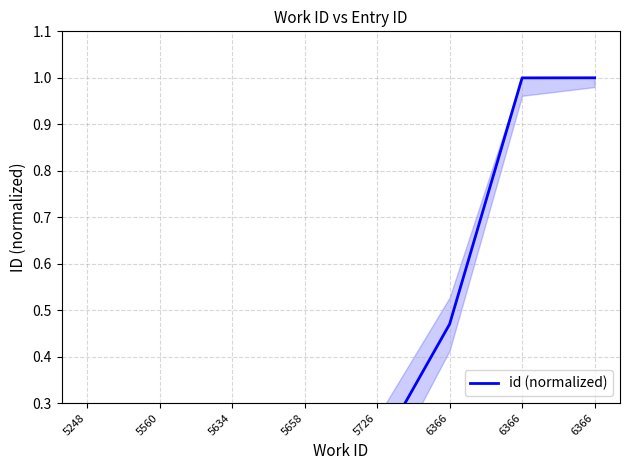

The chart shows a value of -0.6 at 5248. True or false?

False